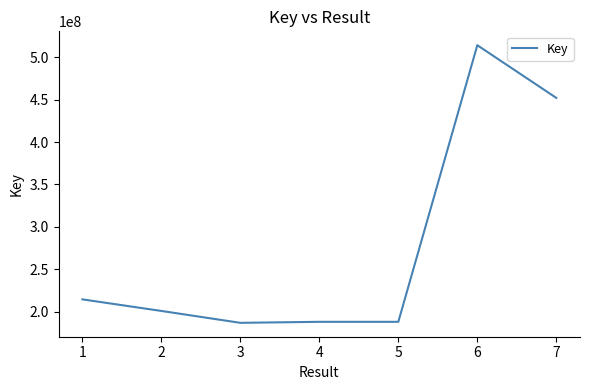

What is the difference between the maximum and second lowest values?

326196231